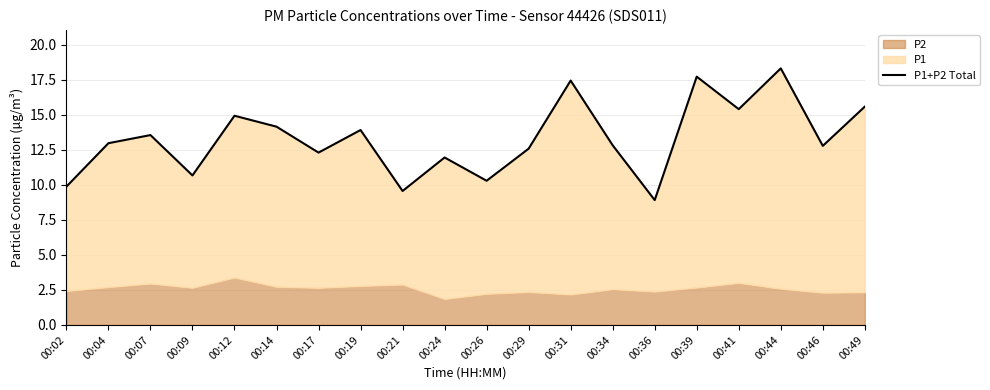

Reading left to right, extract all data points from this chart.

9.9	13.0	13.6	10.7	14.9	14.2	12.3	13.9	9.6	11.9	10.3	12.6	17.4	12.8	8.9	17.7	15.4	18.3	12.8	15.6